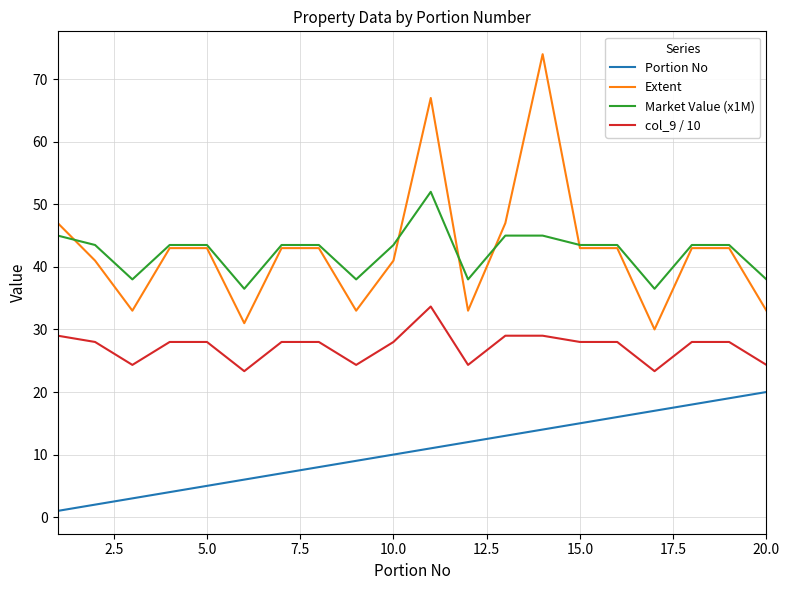

Reading right to left, what are all the values shown in this chart?

Portion No: 20.0	19.0	18.0	17.0	16.0	15.0	14.0	13.0	12.0	11.0	10.0	9.0	8.0	7.0	6.0	5.0	4.0	3.0	2.0	1.0
Extent: 33.0	43.0	43.0	30.0	43.0	43.0	74.0	47.0	33.0	67.0	41.0	33.0	43.0	43.0	31.0	43.0	43.0	33.0	41.0	47.0
Market Value (x1M): 38.0	43.5	43.5	36.5	43.5	43.5	45.0	45.0	38.0	52.0	43.5	38.0	43.5	43.5	36.5	43.5	43.5	38.0	43.5	45.0
col_9 / 10: 24.3	28.0	28.0	23.3	28.0	28.0	29.0	29.0	24.3	33.7	28.0	24.3	28.0	28.0	23.3	28.0	28.0	24.3	28.0	29.0